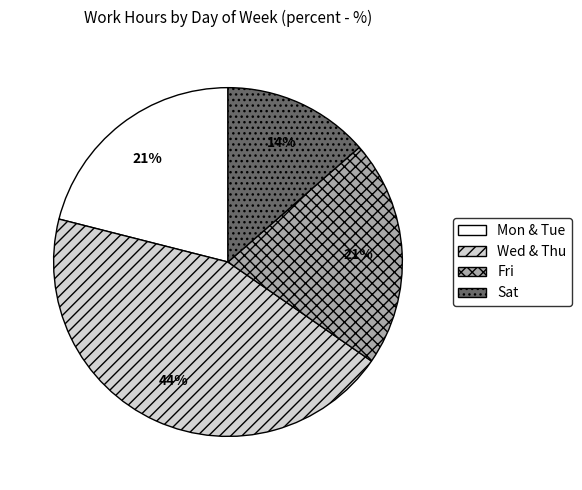

To the nearest percent, what is the average slice percentage?

25%